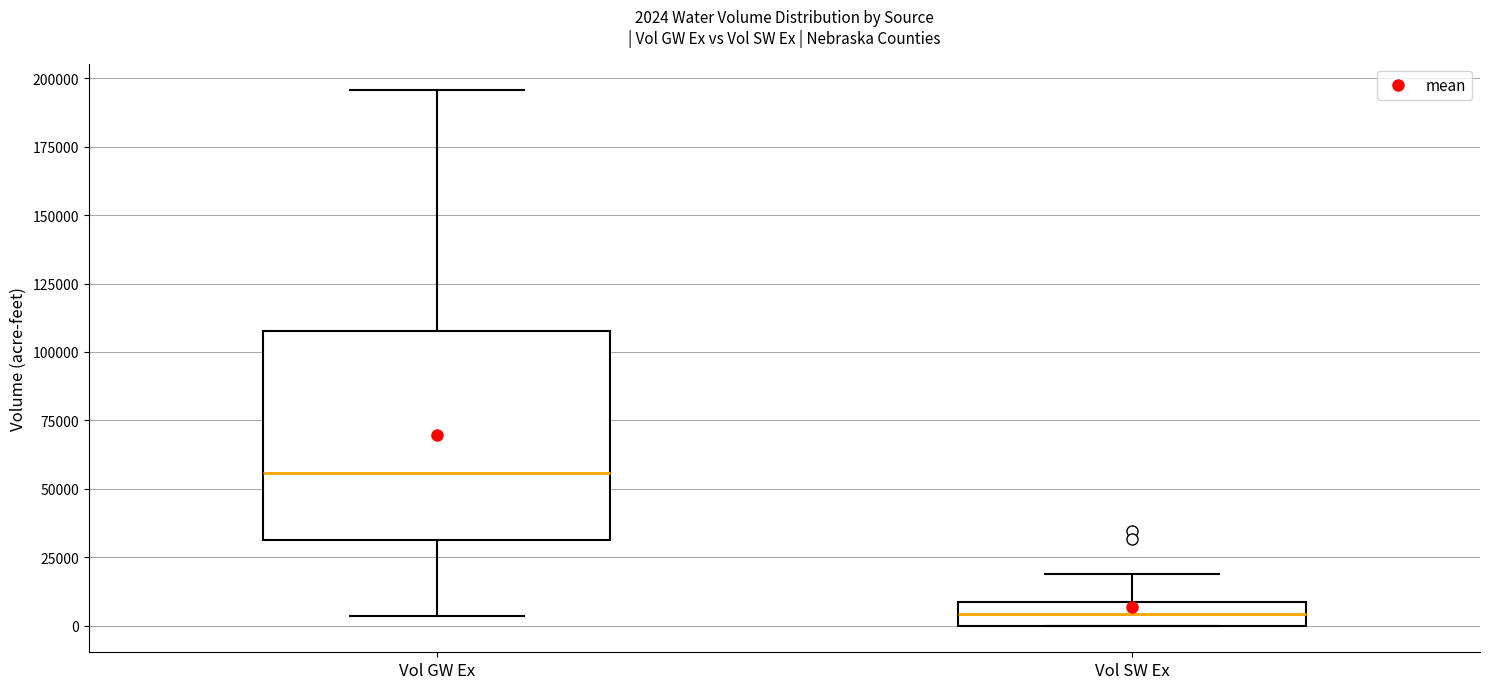

Comparing the boxes themselves (not the whiskers), which one is the tallest?

Vol GW Ex